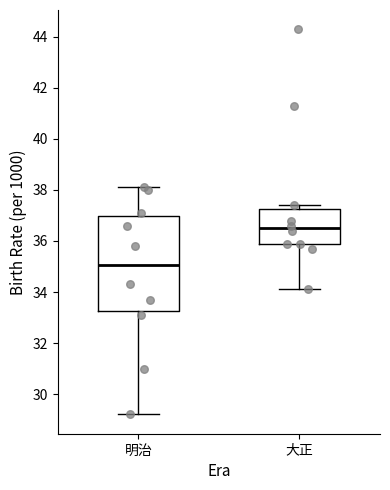

Which box has the lowest median line?

明治